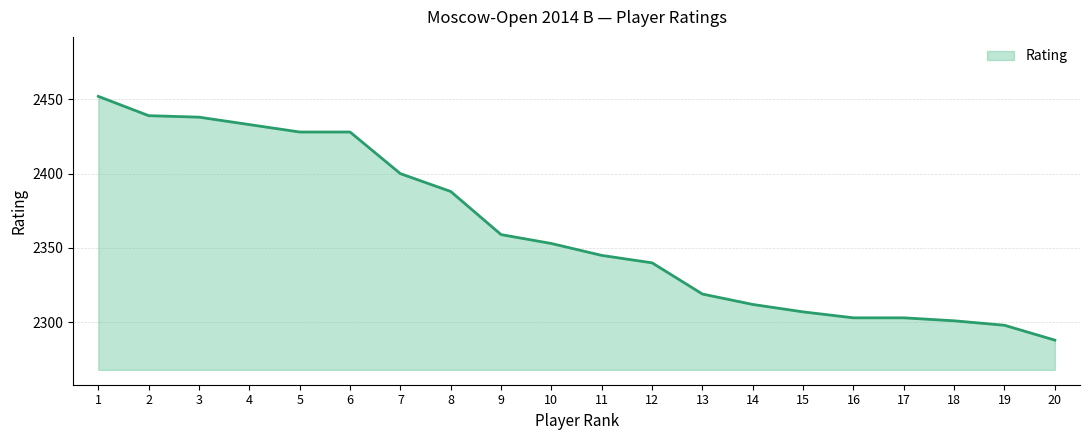

How many lines are shown in the chart?

1